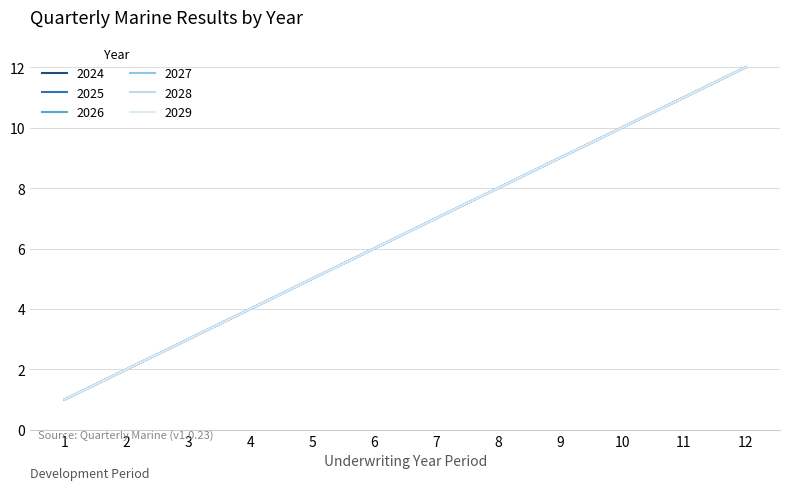

Is this an area chart (filled region under the line)?

No